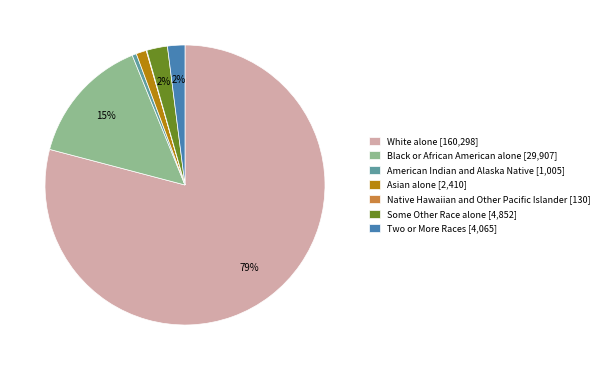

To the nearest percent, what percentage of the pie is Asian alone?

1%